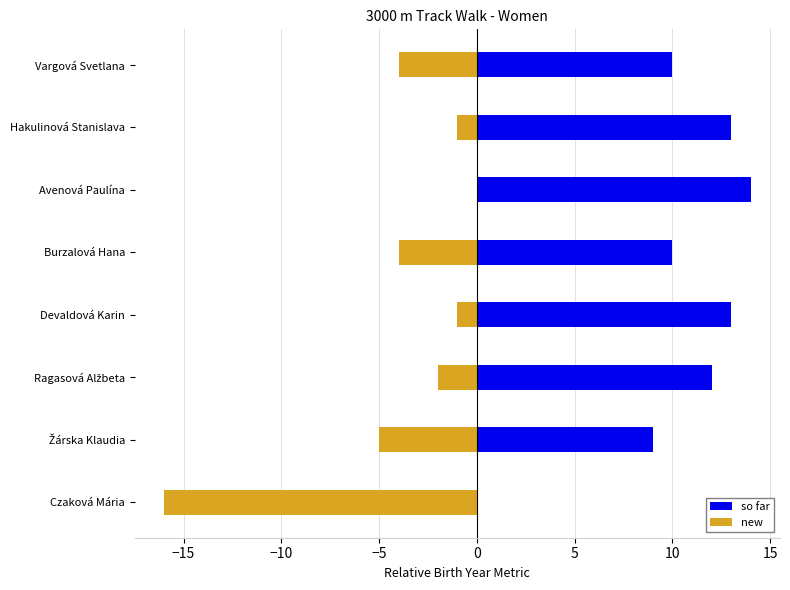

Reading right to left, list all the values displayed in this chart.

so far: 10	13	14	10	13	12	9	0
new: -4	-1	0	-4	-1	-2	-5	-16